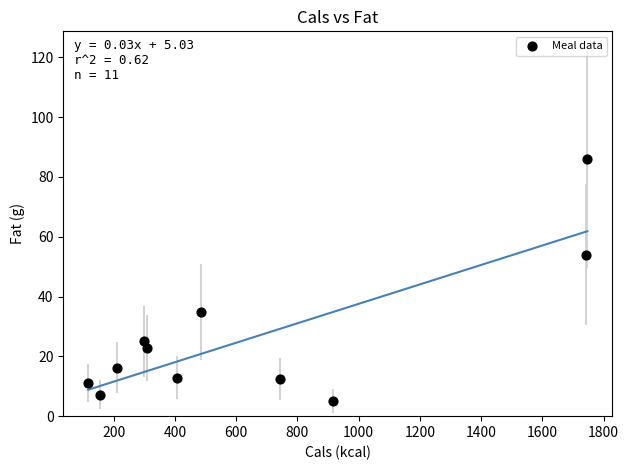

What is the range of Y values (max minus min)?

81.2